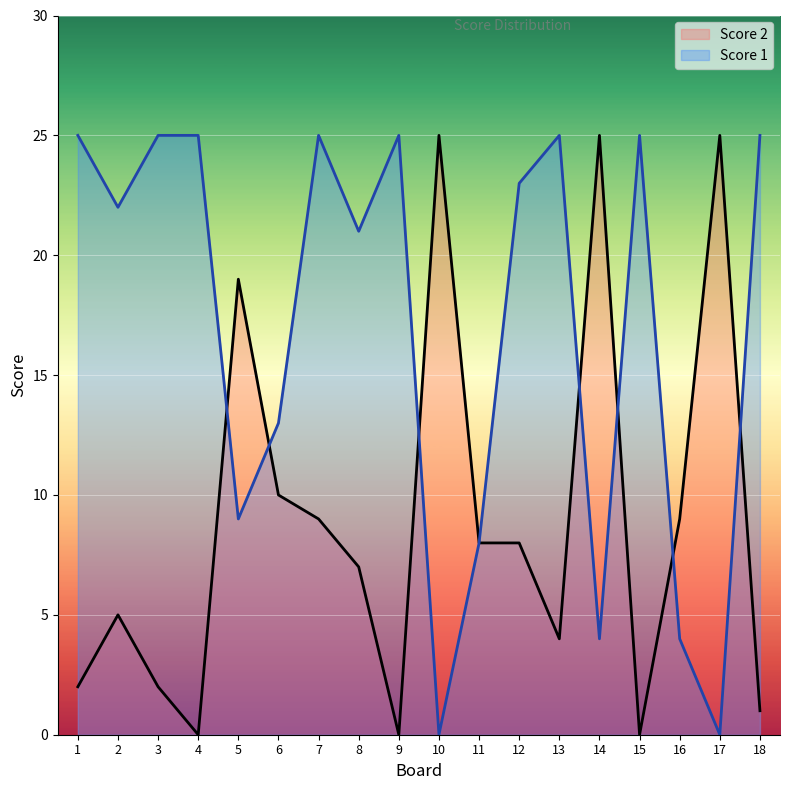

What is the value of the Score 1 point at the 16th from the left?

4